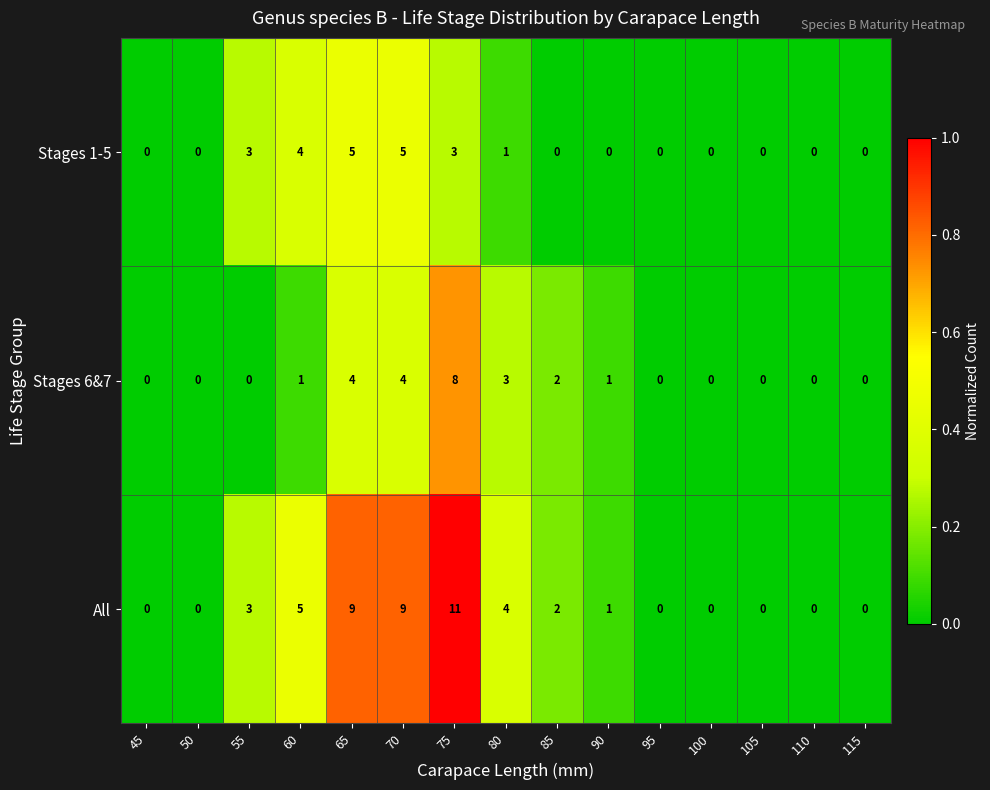

At which category is the sum across all series the highest?

75